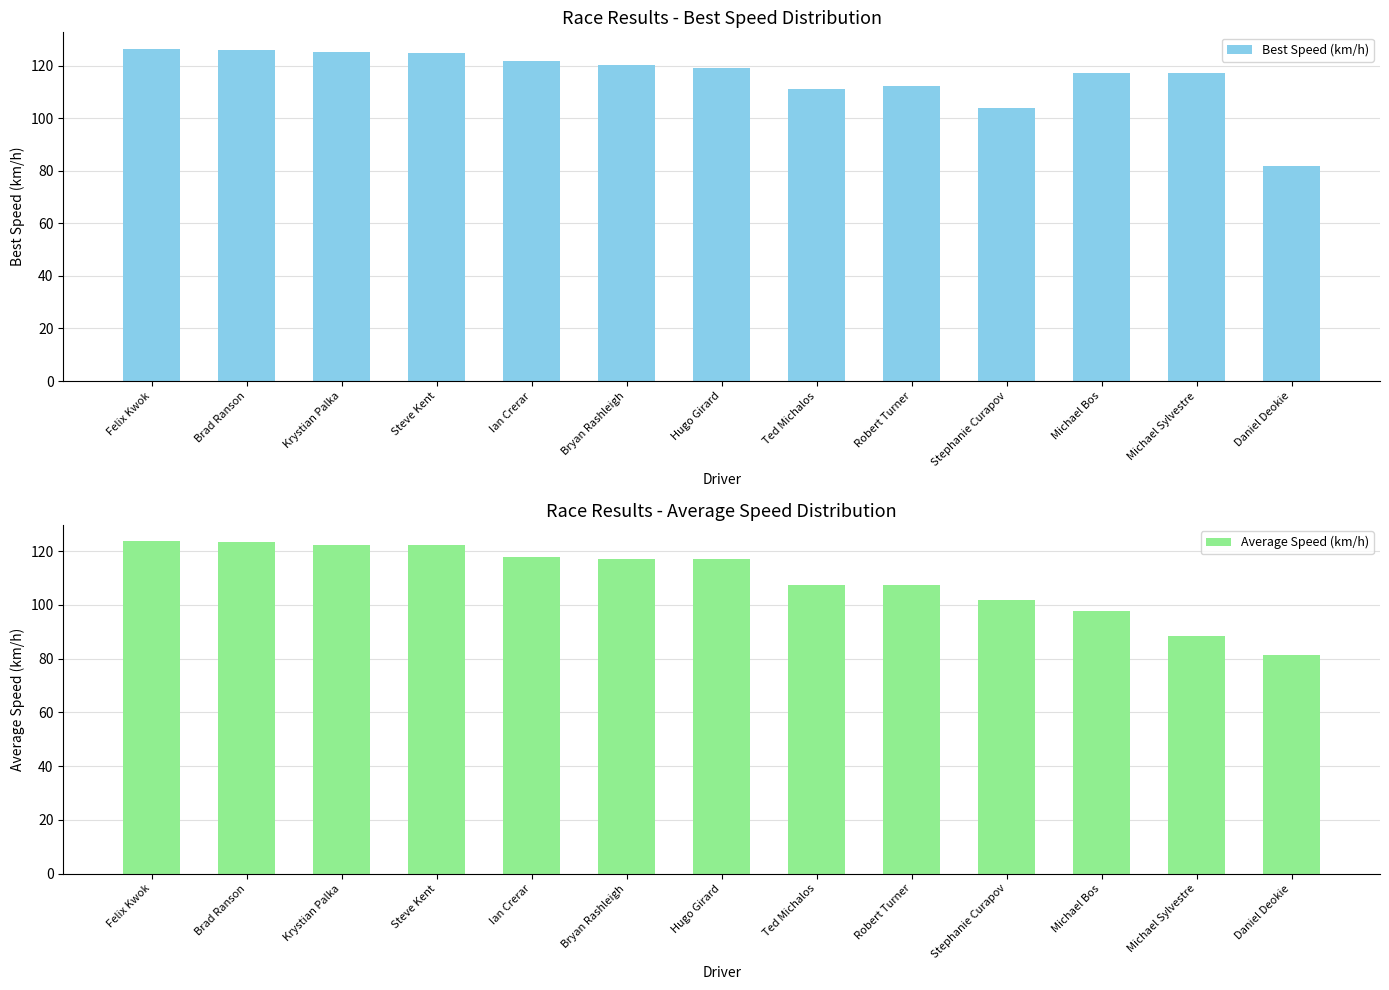

What is the greatest value displayed?

126.4